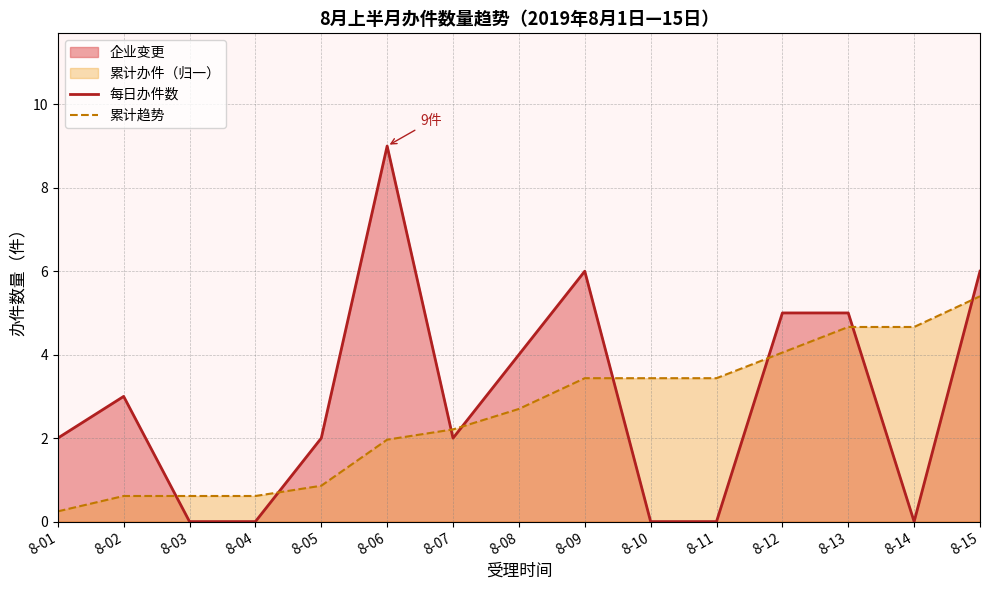

At 8-12, list the series in order from largest to smallest.

每日办件数, 累计趋势